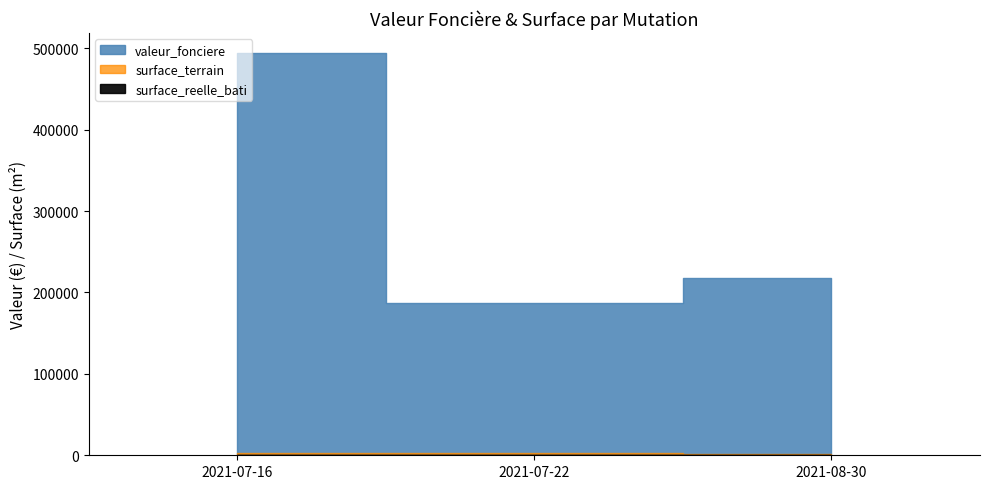

True or false: surface_terrain has a value of 494 at 2021-07-22_3.

True